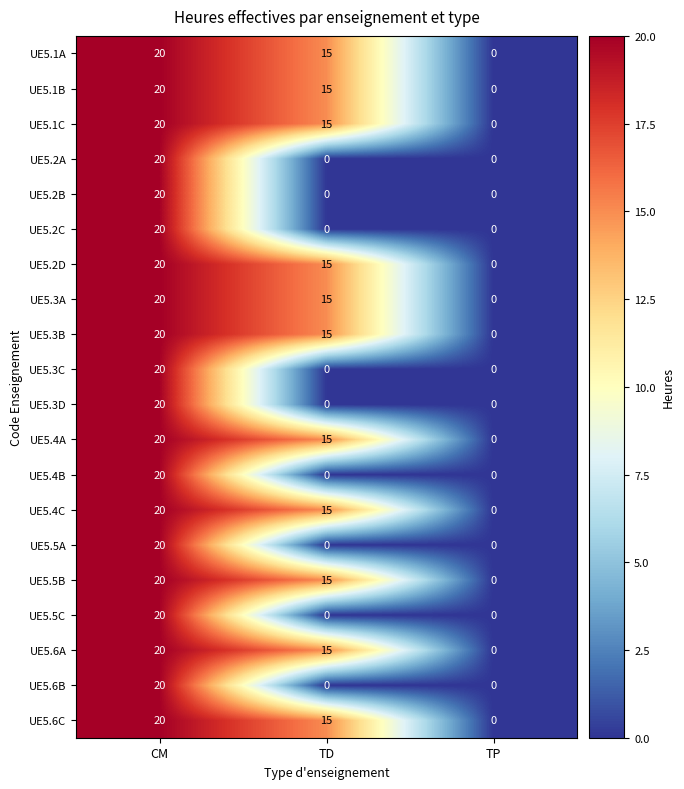

How many data points in UE5.6A are less than 15?

1